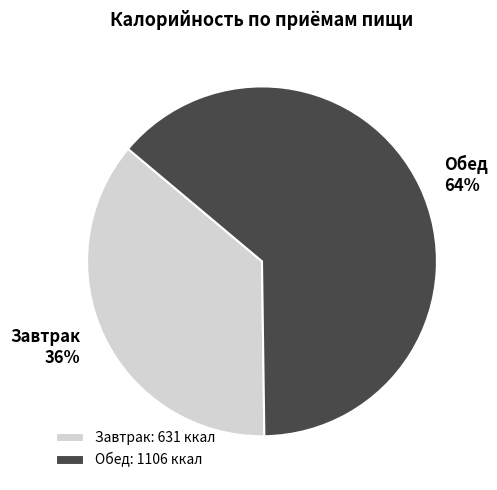

To the nearest percent, what is the combined percentage of Завтрак and Обед?

100%